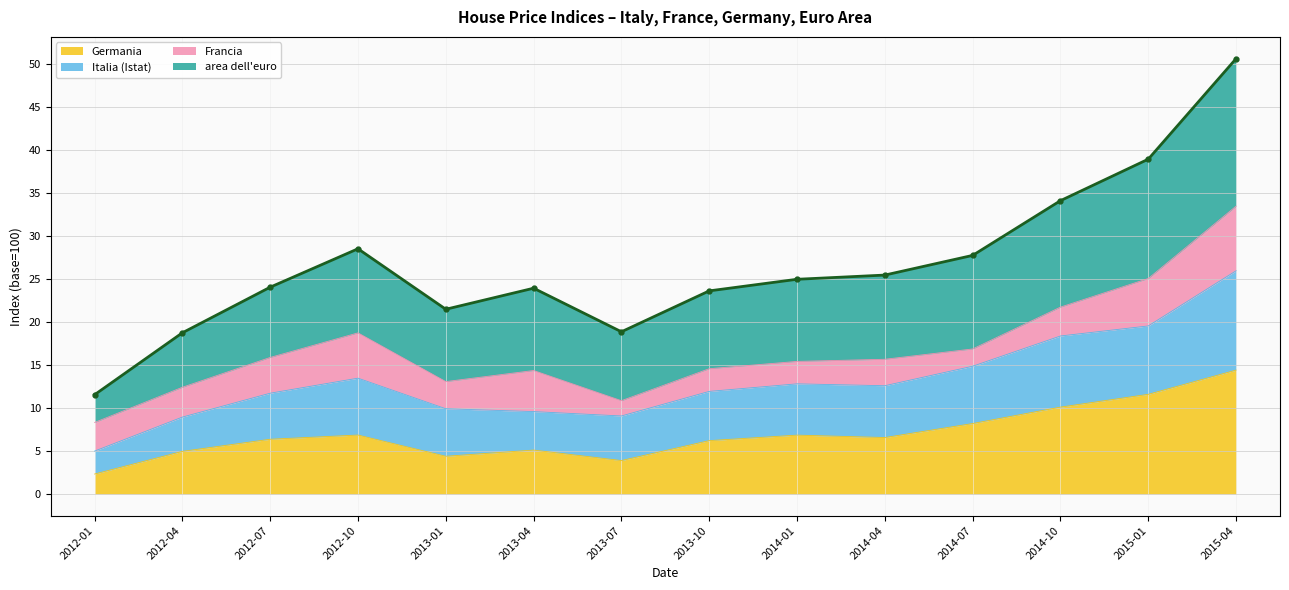

How many data points does each series have?

14